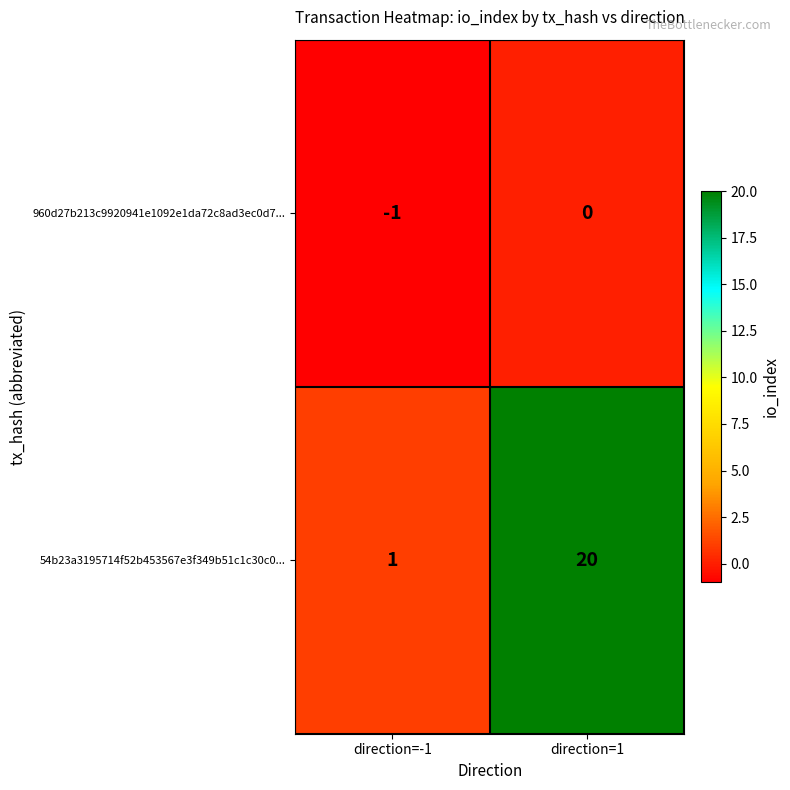

List the series in order of their overall mean, lowest first.

960d27b213c9920941e1092e1da72c8ad3ec0d7..., 54b23a3195714f52b453567e3f349b51c1c30c0...